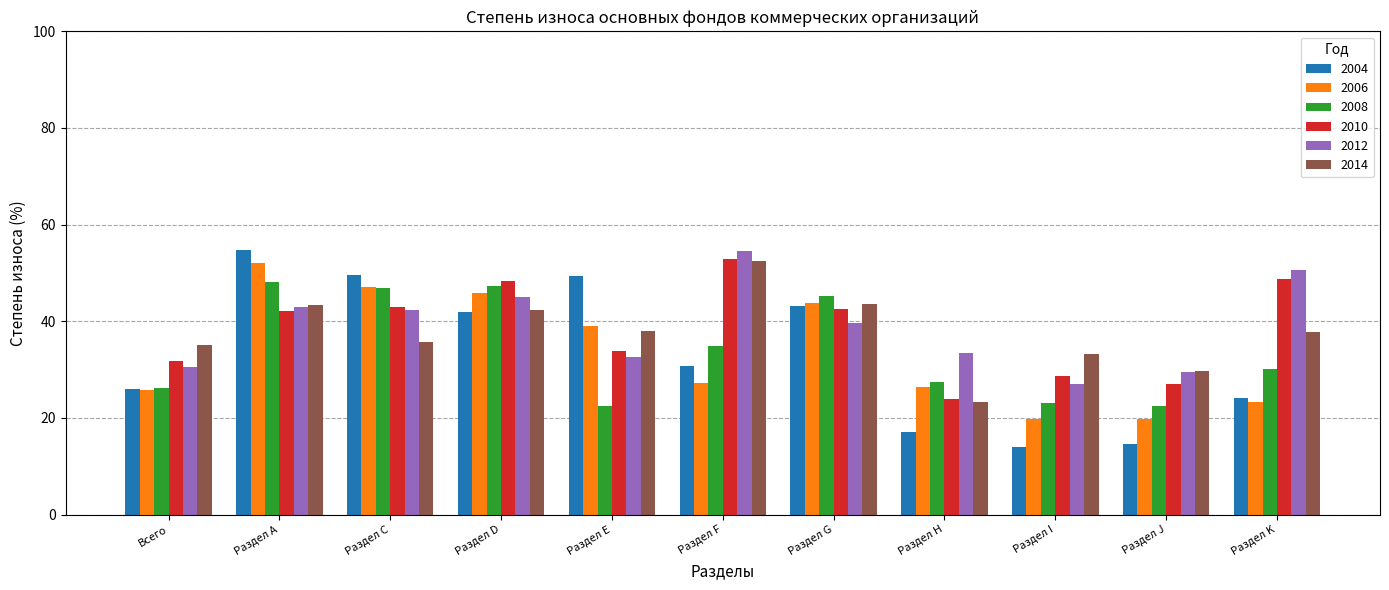

What is the approximate value of 2010 at Раздел D?

48.4